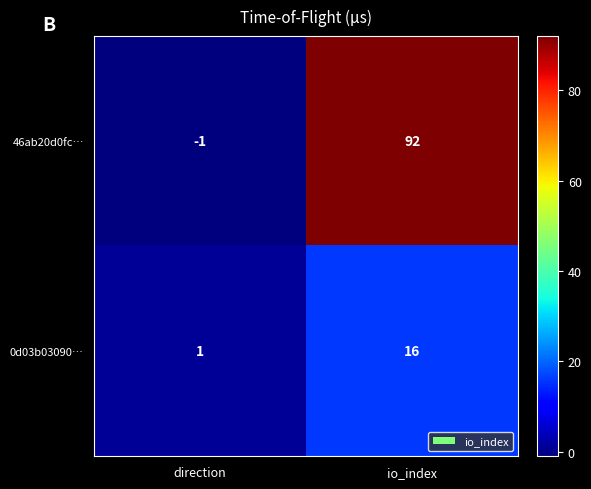

How many values in the 46ab20d0fc… series are below 92?

1